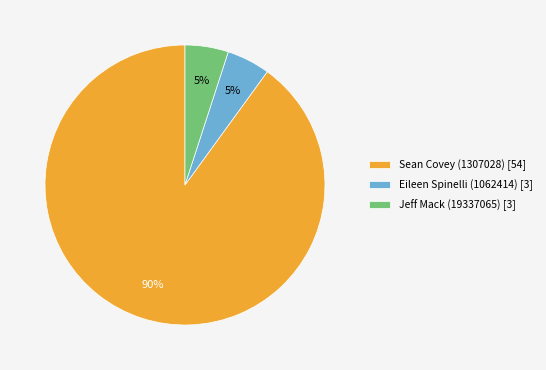

Which slice is the largest?

Sean Covey (1307028) [54]